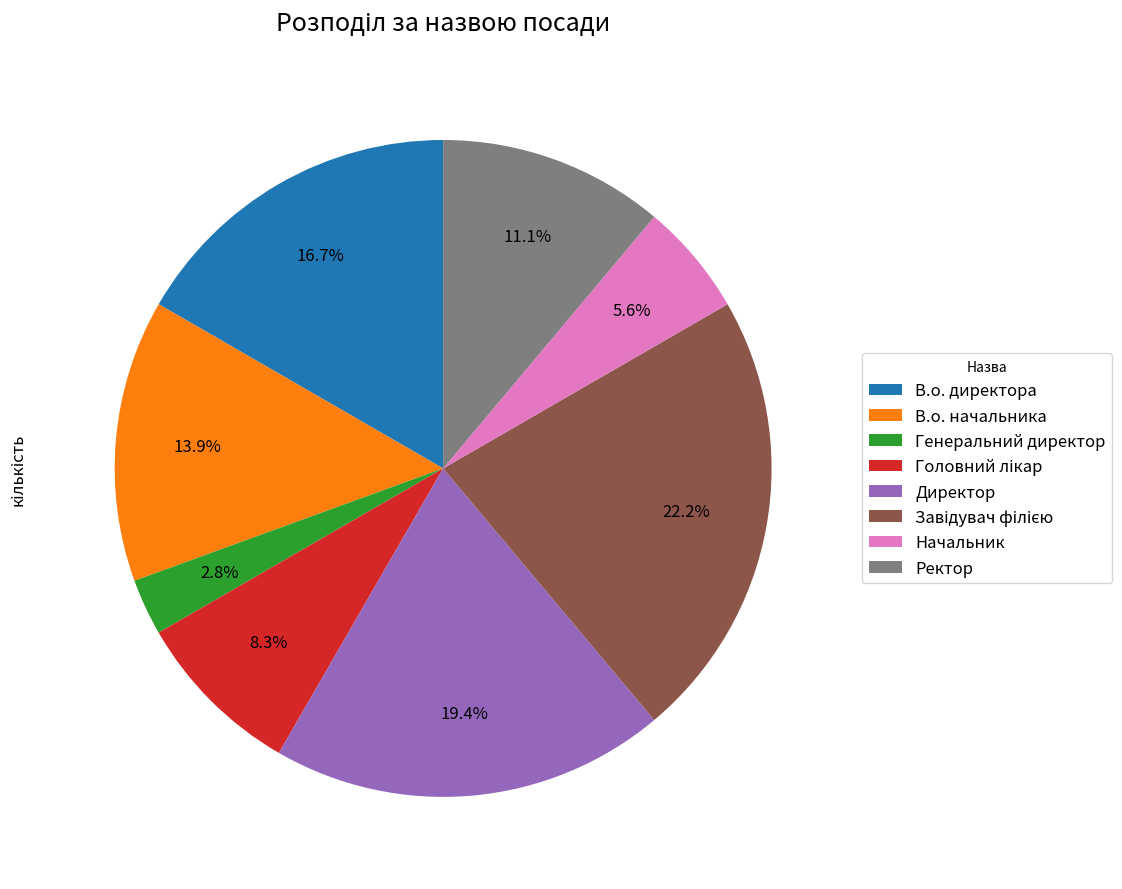

Which category has the smallest portion of the pie?

Генеральний директор